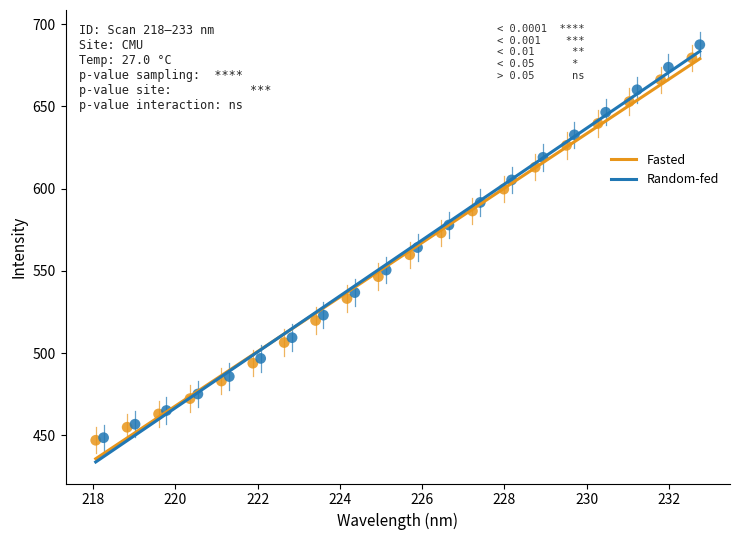

Which series has the widest spread of Y values?

Random-fed